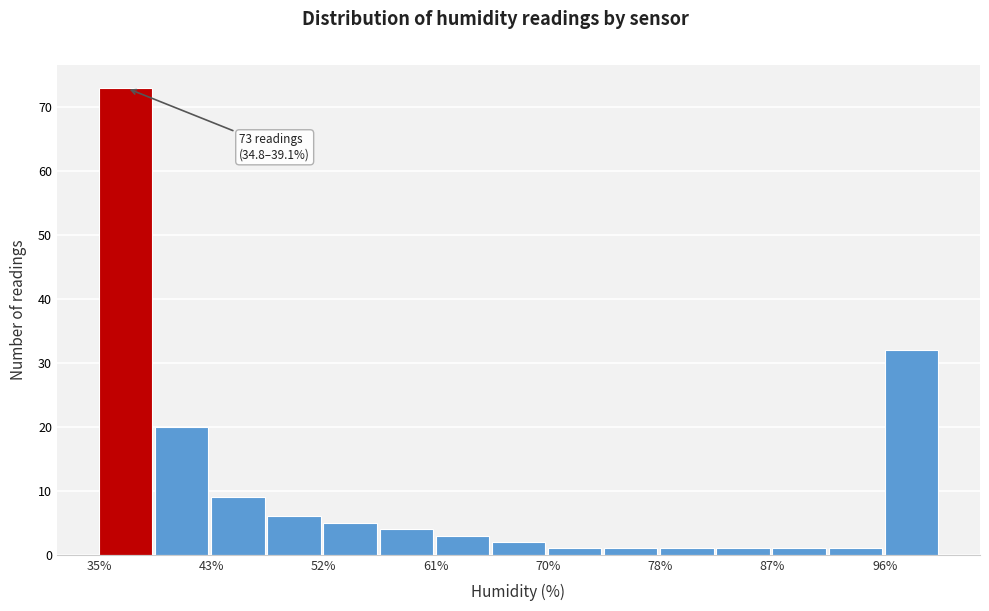

Over which range of the x-axis is the bar tallest?

35 to 39